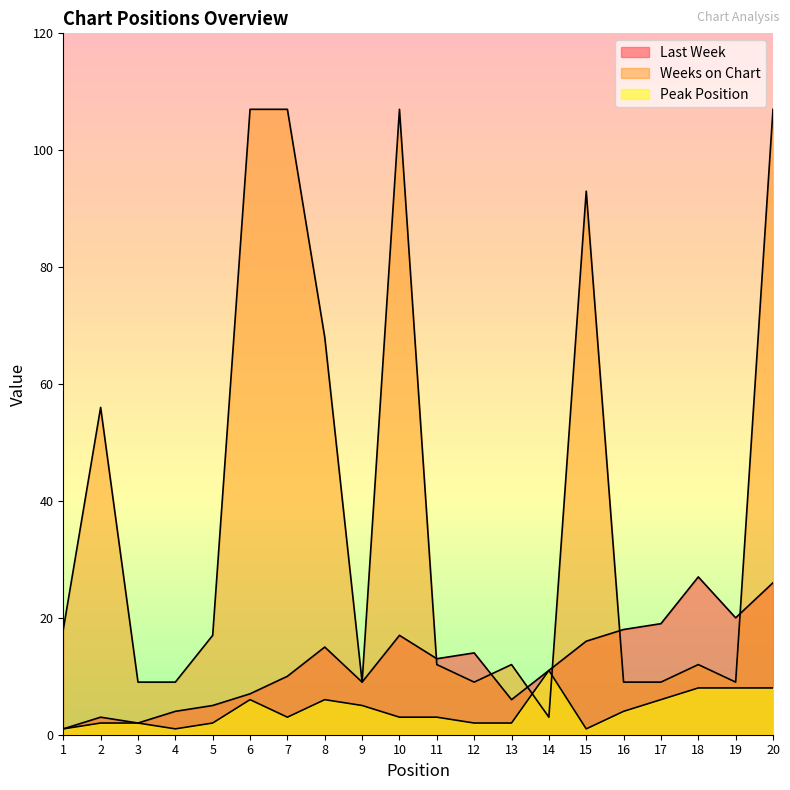

Reading left to right, extract all data points from this chart.

Last Week: 1	3	2	4	5	7	10	15	9	17	13	14	6	11	16	18	19	27	20	26
Weeks on Chart: 18	56	9	9	17	107	107	68	9	107	12	9	12	3	93	9	9	12	9	107
Peak Position: 1	2	2	1	2	6	3	6	5	3	3	2	2	11	1	4	6	8	8	8